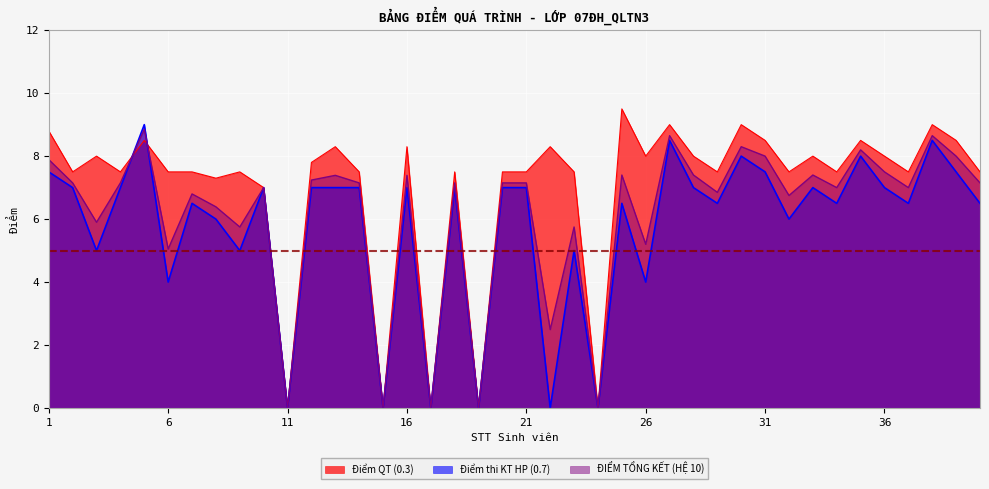

At 14, list the series in order from largest to smallest.

Điểm QT (0.3), ĐIỂM TỔNG KẾT (HỆ 10), Điểm thi KT HP (0.7)